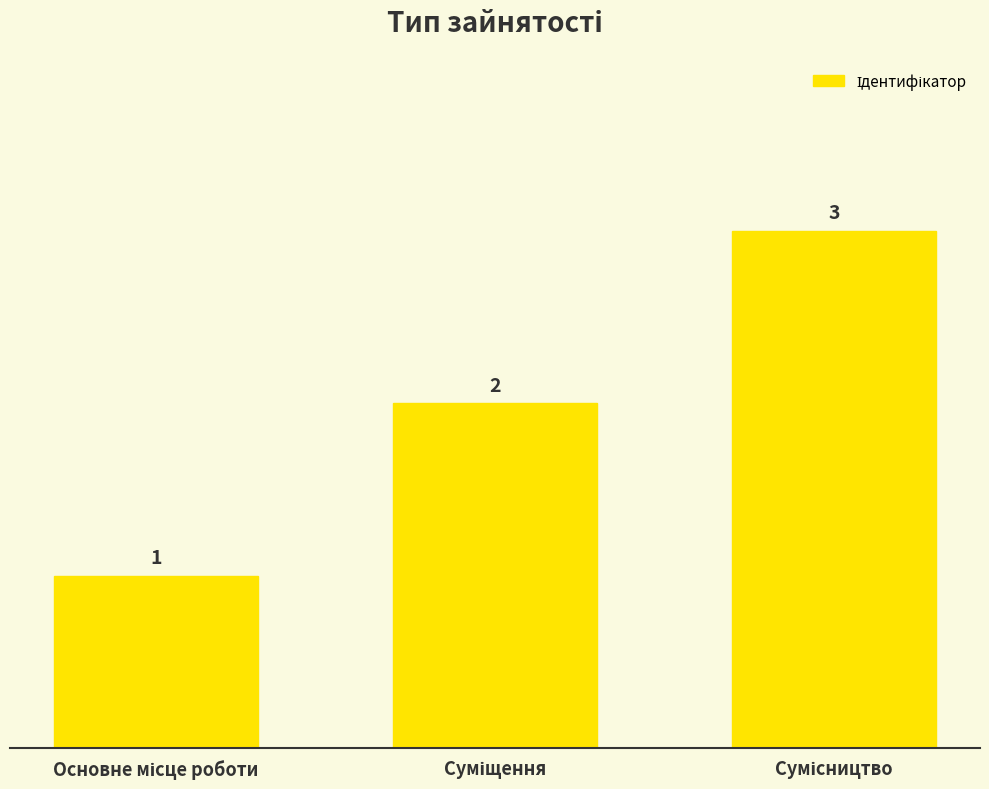

How many values are between 1 and 3?

3